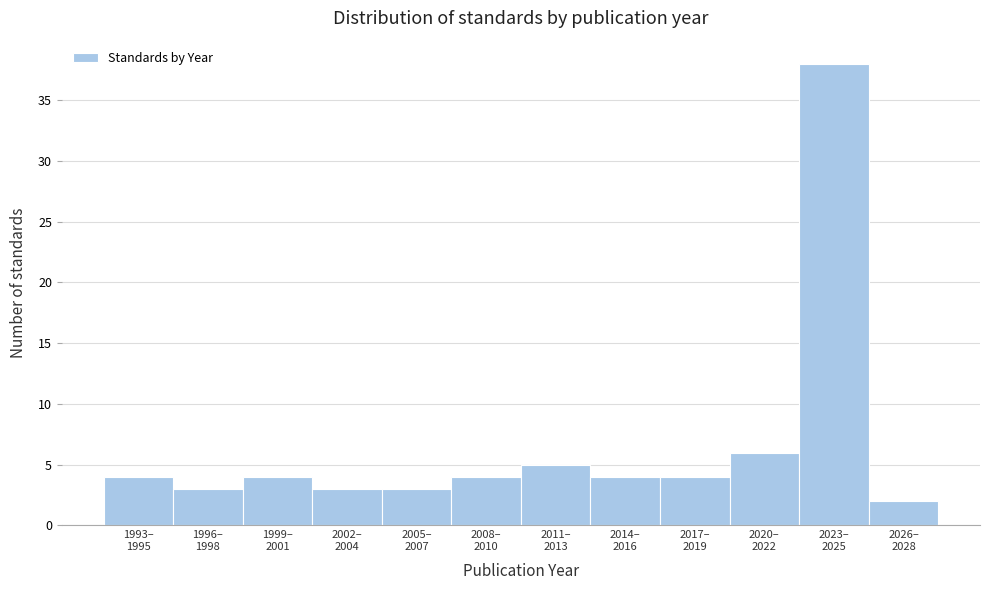

Reading left to right, what are all the values shown in this chart?

4	3	4	3	3	4	5	4	4	6	38	2